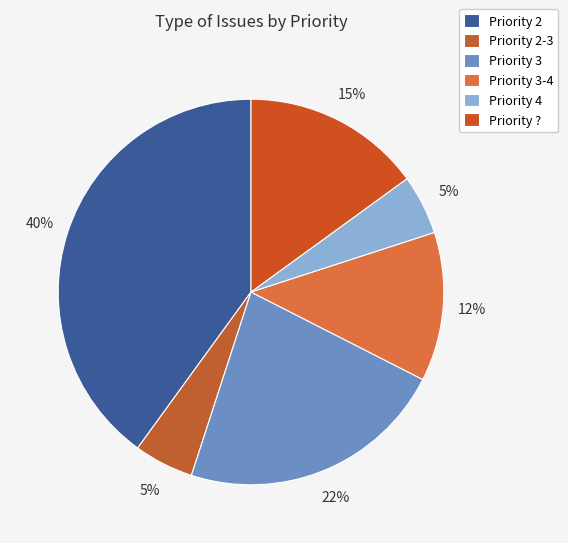

How many segments does this pie chart have?

6